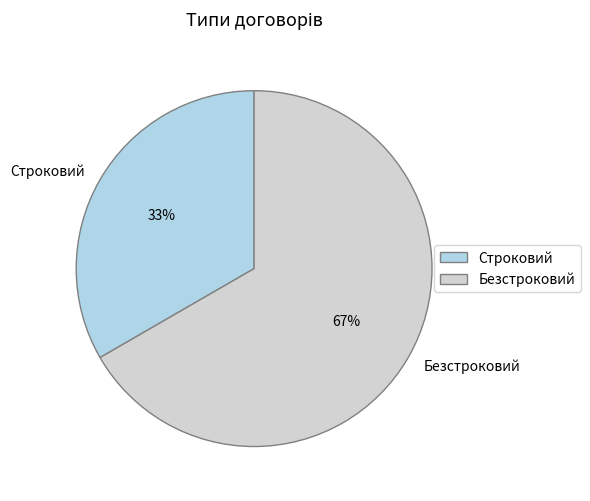

What is the majority slice?

Безстроковий